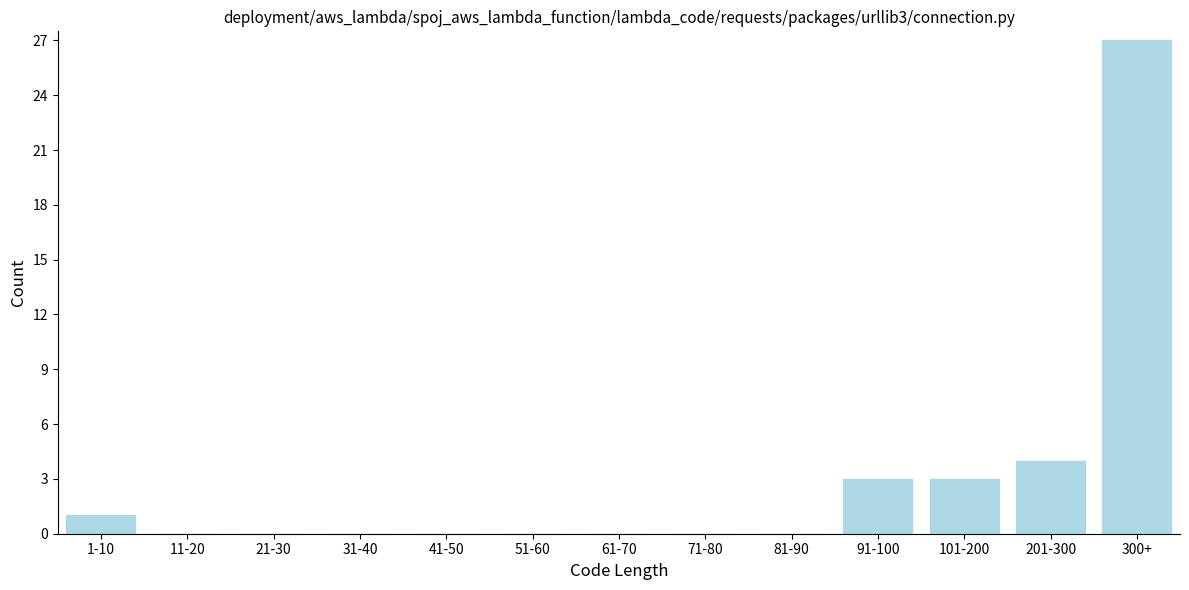

Reading left to right, transcribe all the data shown in this chart.

1-10=1	11-20=0	21-30=0	31-40=0	41-50=0	51-60=0	61-70=0	71-80=0	81-90=0	91-100=3	101-200=3	201-300=4	300+=27